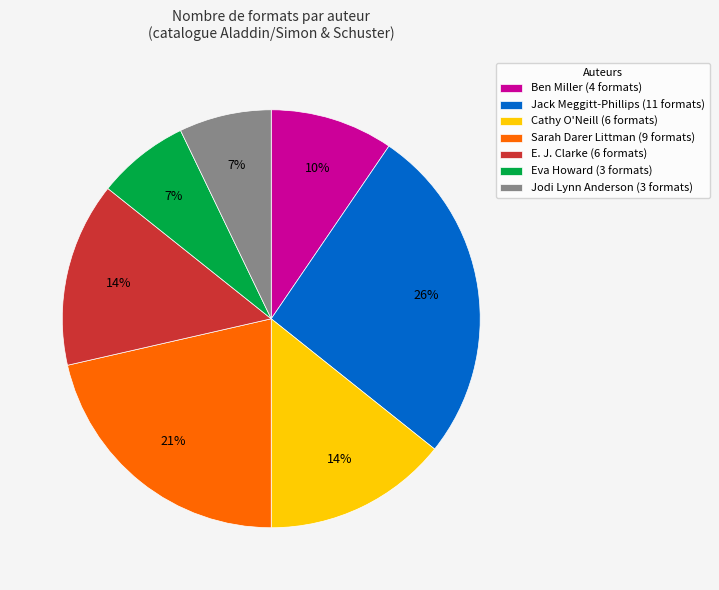

Which category has the biggest portion of the pie?

Jack Meggitt-Phillips (11 formats)